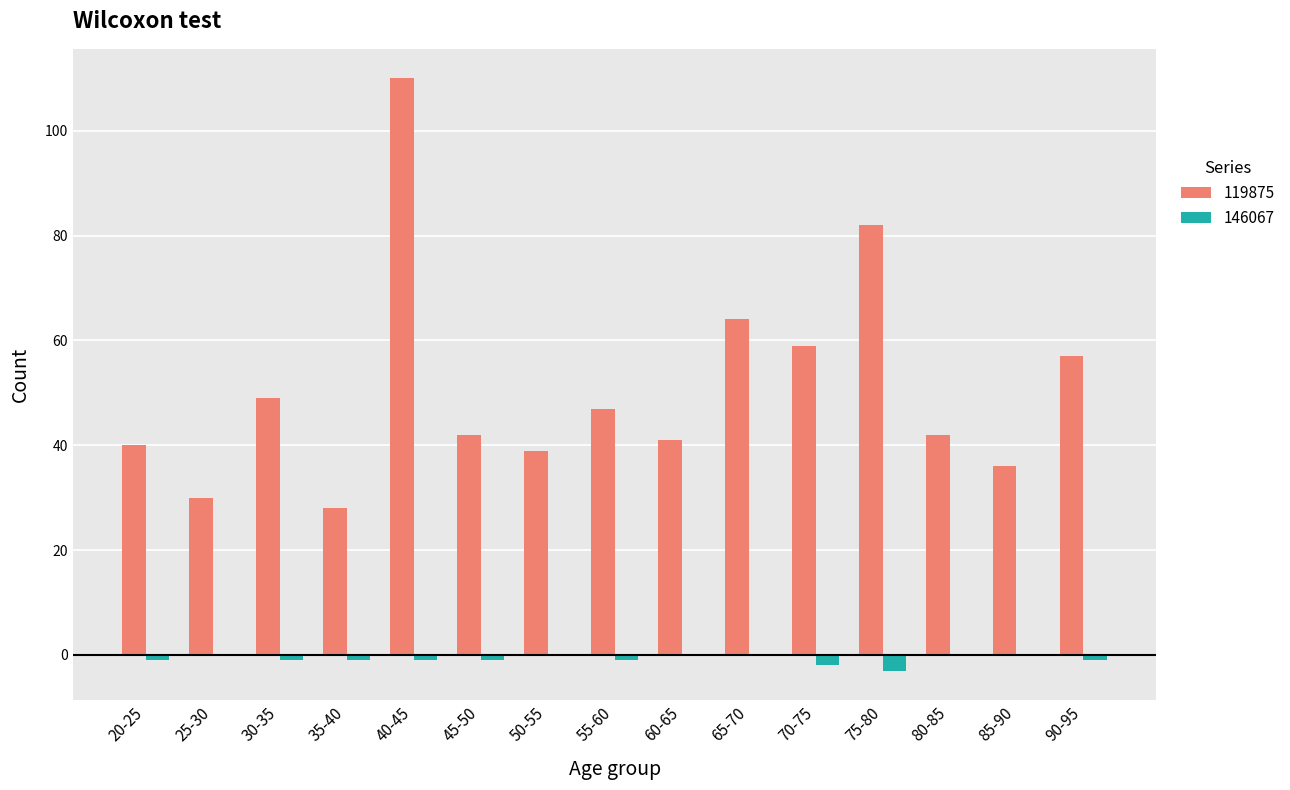

At which category is the sum across all series the highest?

40-45